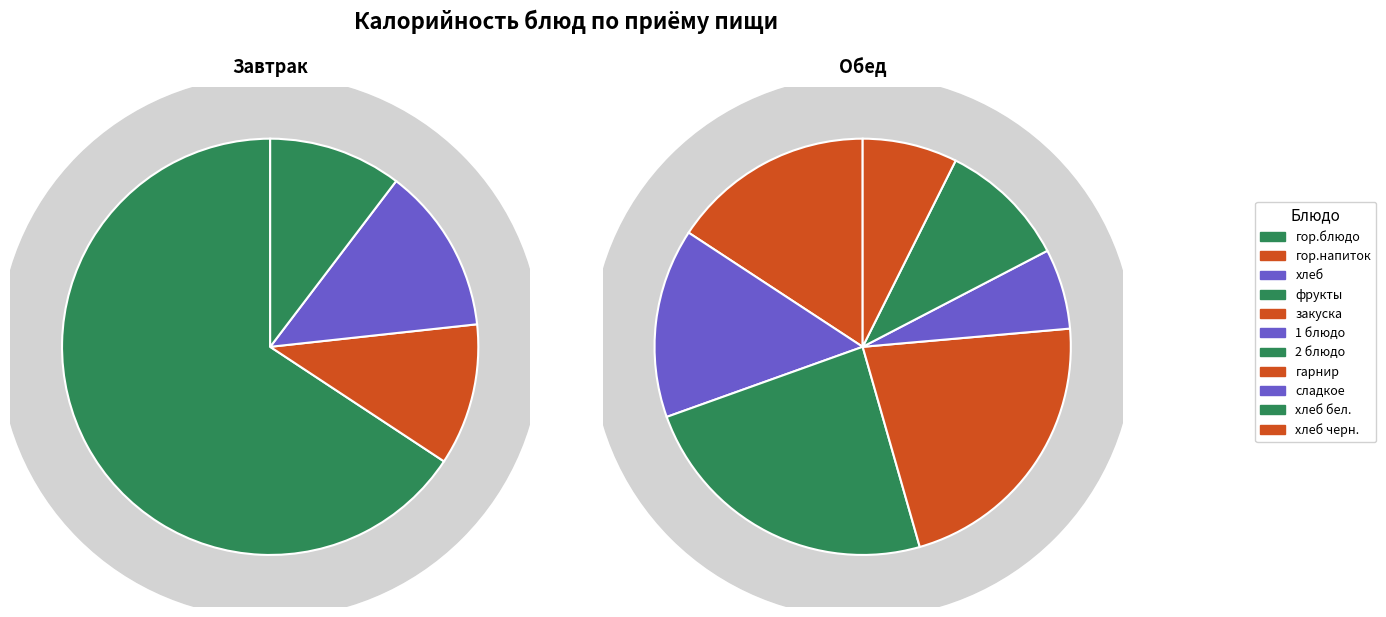

To the nearest percent, what portion does 2 блюдо represent?

14%